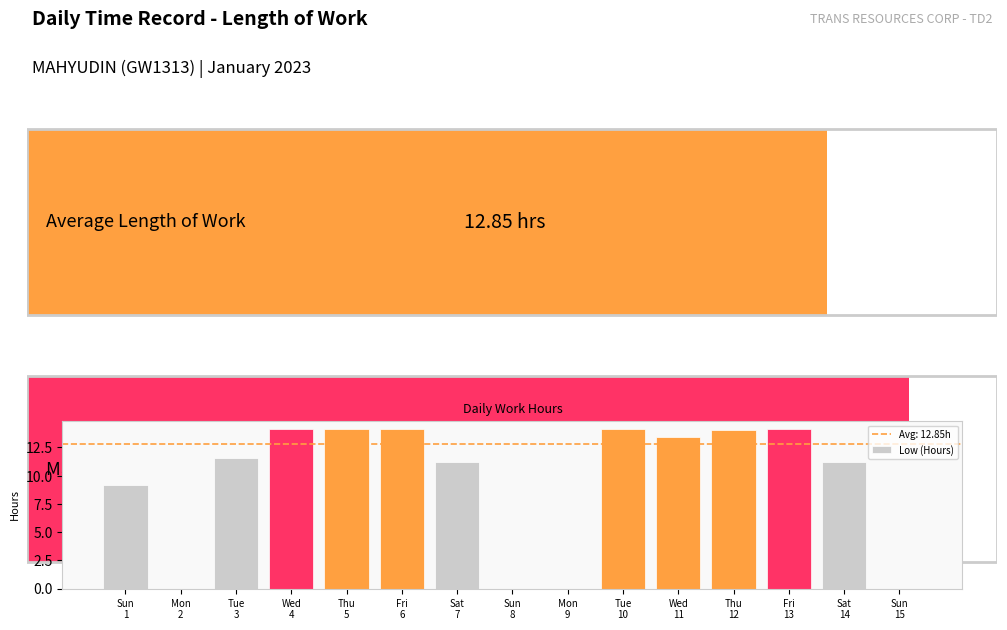

What is the difference between the maximum and second lowest values?

14.2